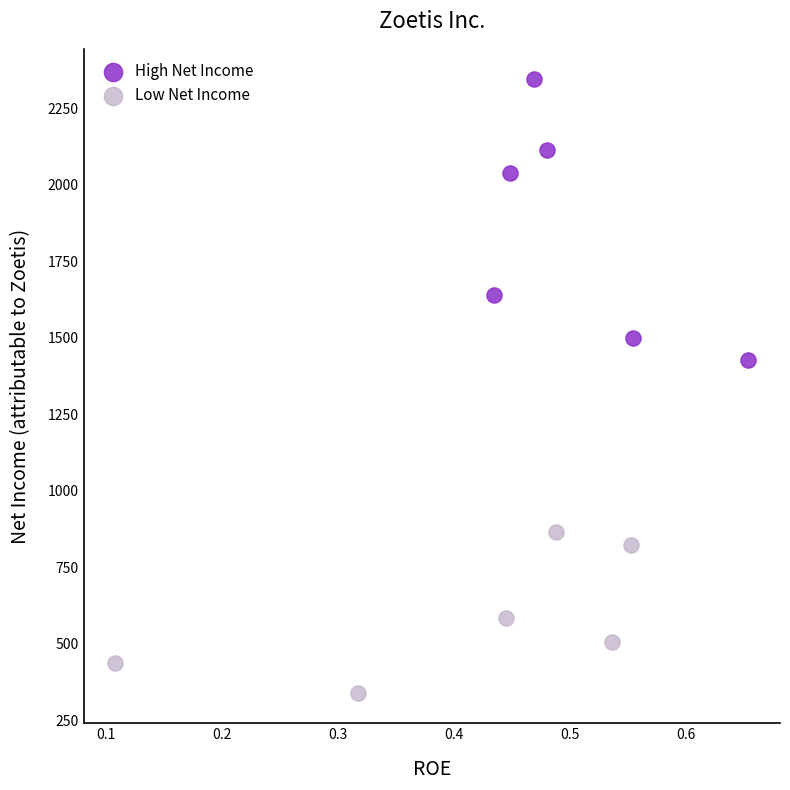

Which series has the largest Y range (max minus min)?

High Net Income